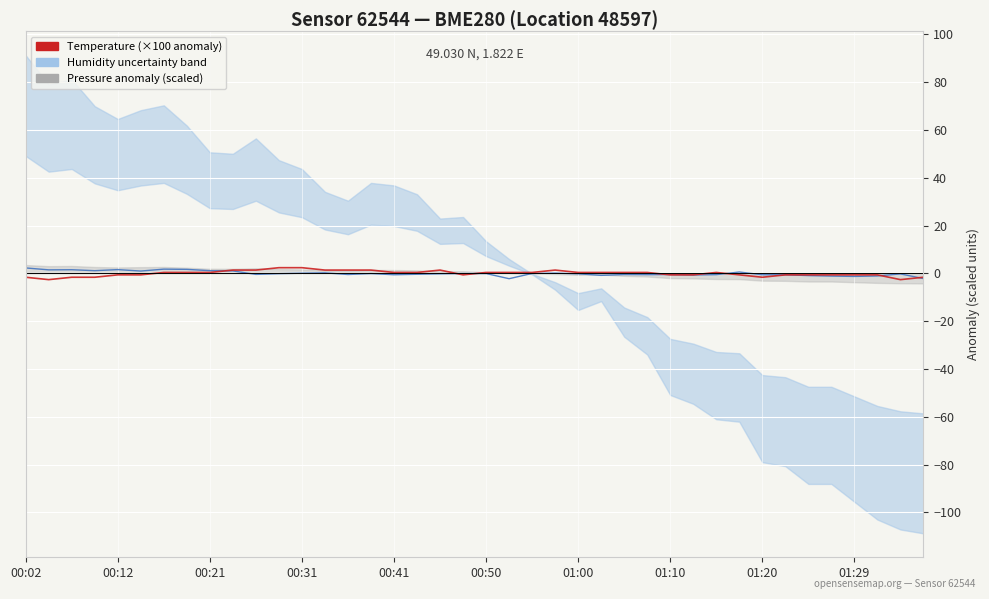

At how many categories does at least one series exceed -2?

40